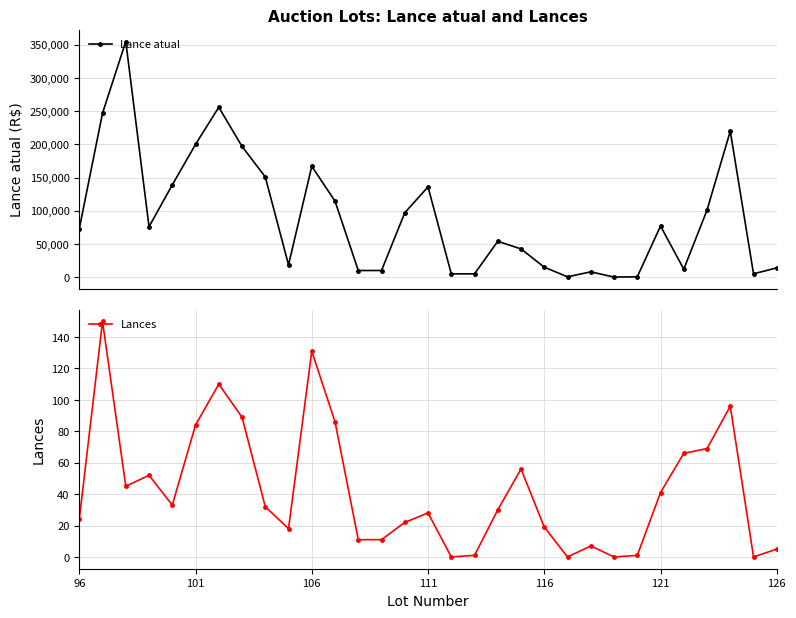

What is the value of the Lances point at the 23rd from the left?

7